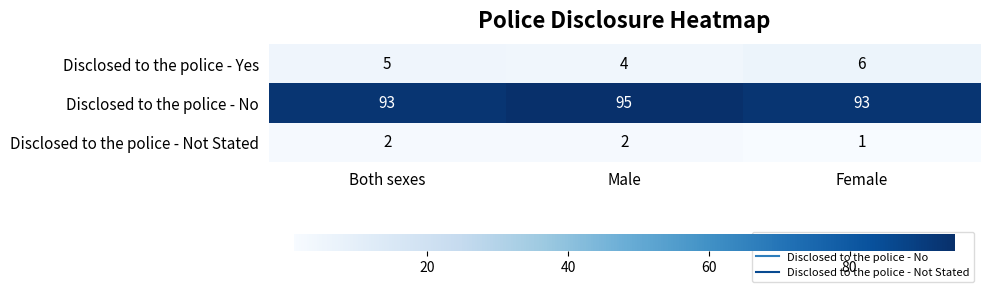

The value of Disclosed to the police - No at Female is 93. True or false?

True